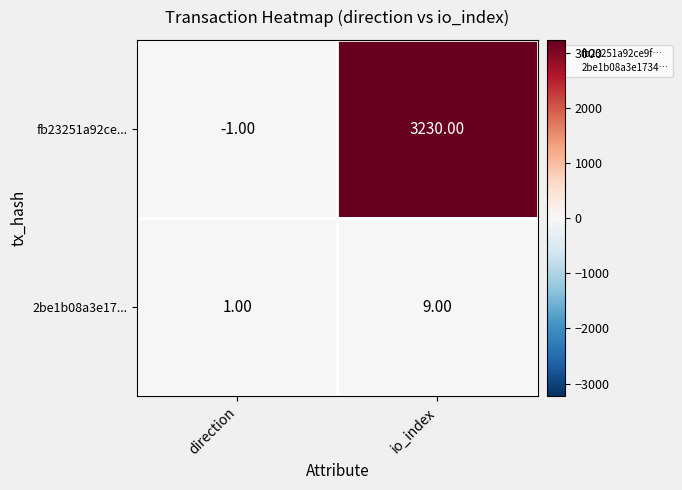

Which series changed the most between direction and io_index?

fb23251a92ce...